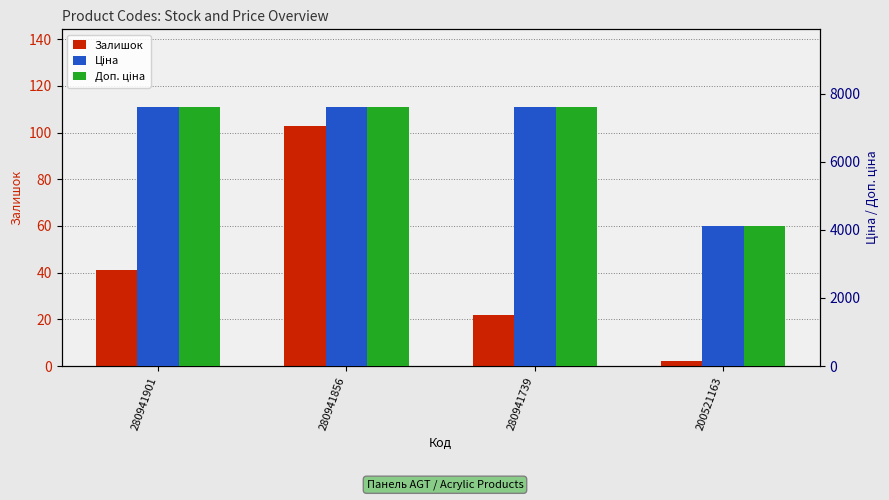

What is the total value across all series at 280941739?

15236.4